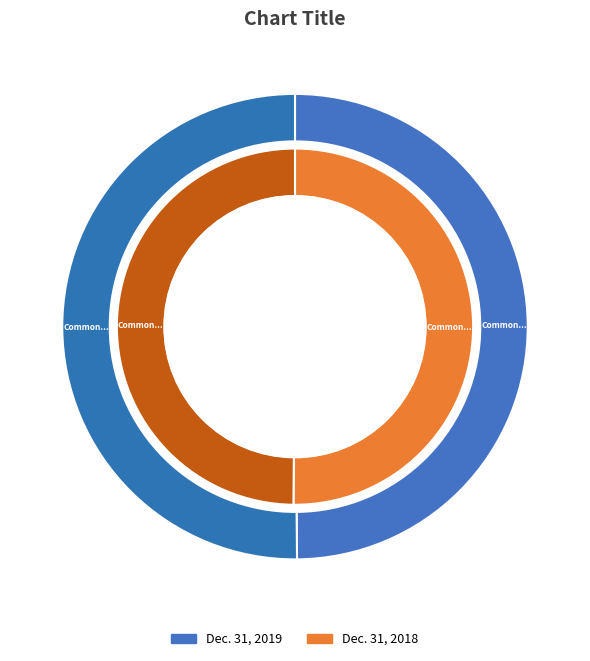

Which series changed the most between Common stock, issued and Common stock, outstanding?

Dec. 31, 2019